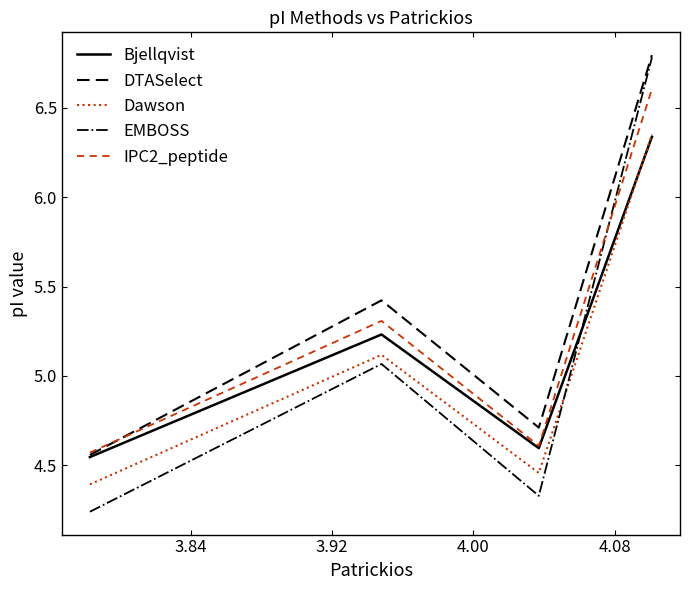

Which series has the largest range (max minus min)?

EMBOSS